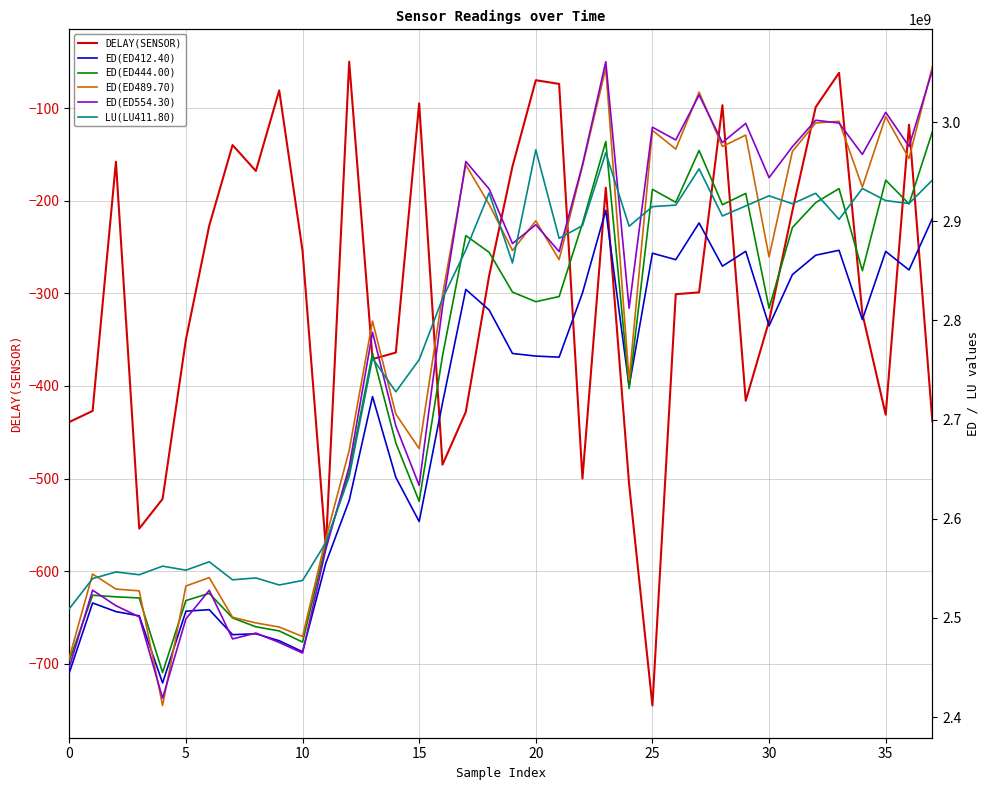

Where does the ED(ED554.30) series first go above 2877544576?

17